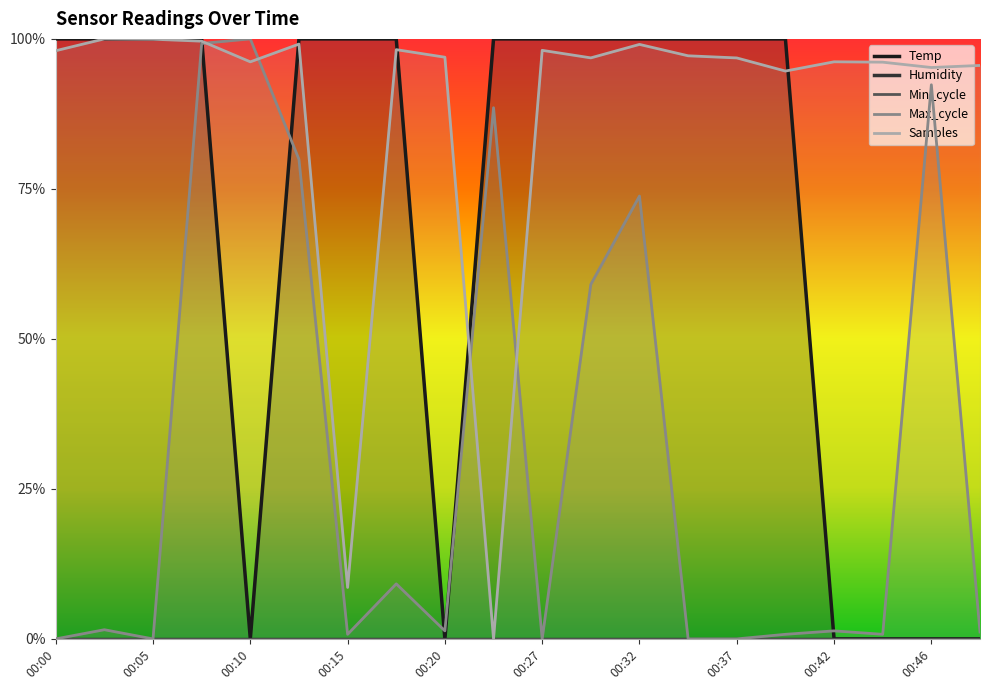

Which category has the highest value in the Temp series?

00:00